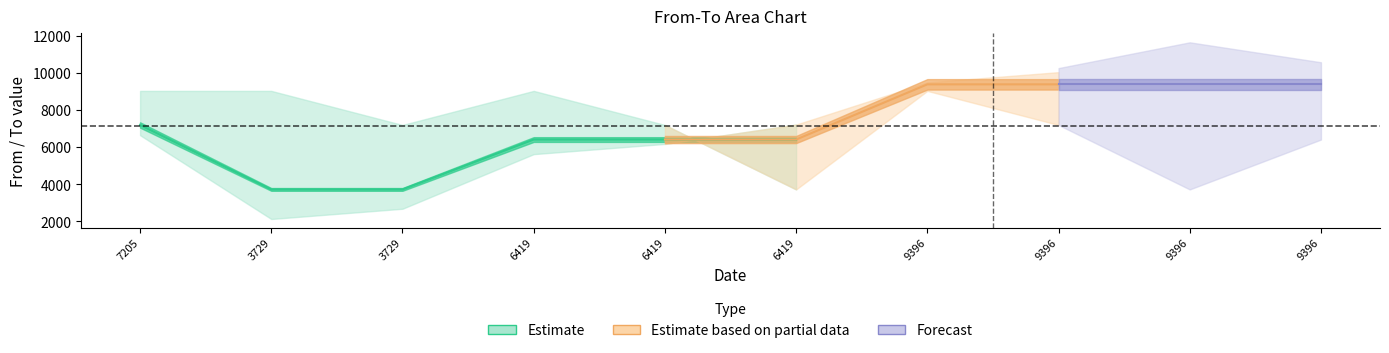

At how many categories does at least one series exceed 7929?

7